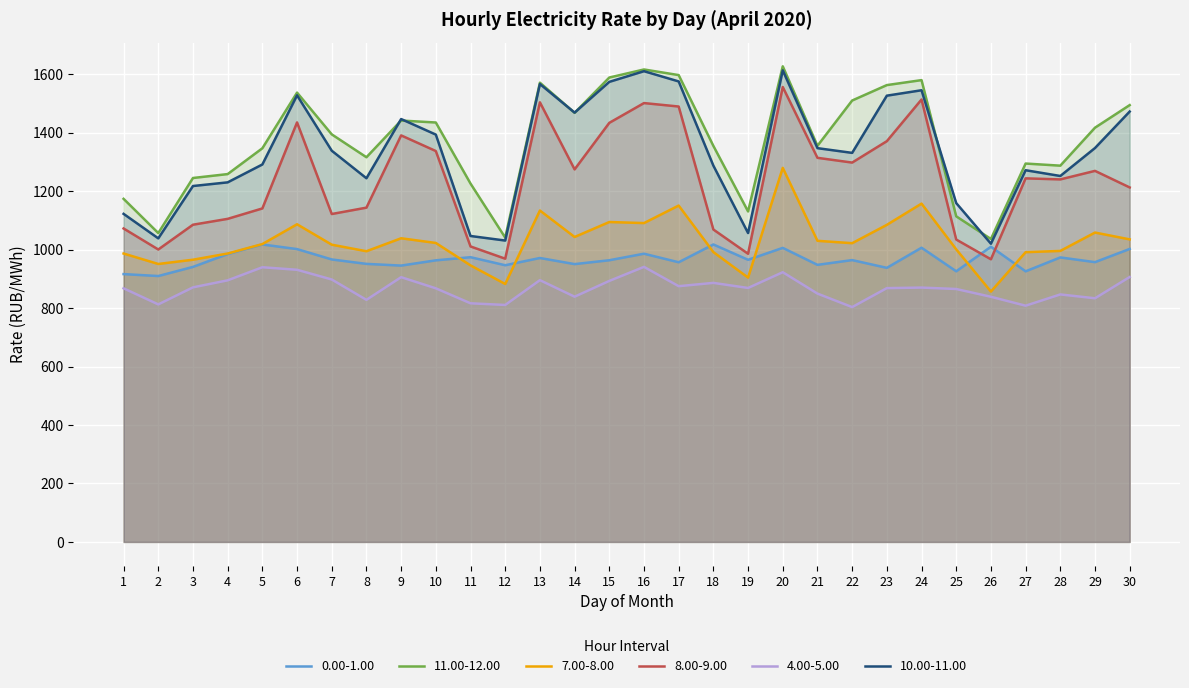

What is the sum of the 11.00-12.00 values at 6 and 23?

3100.0